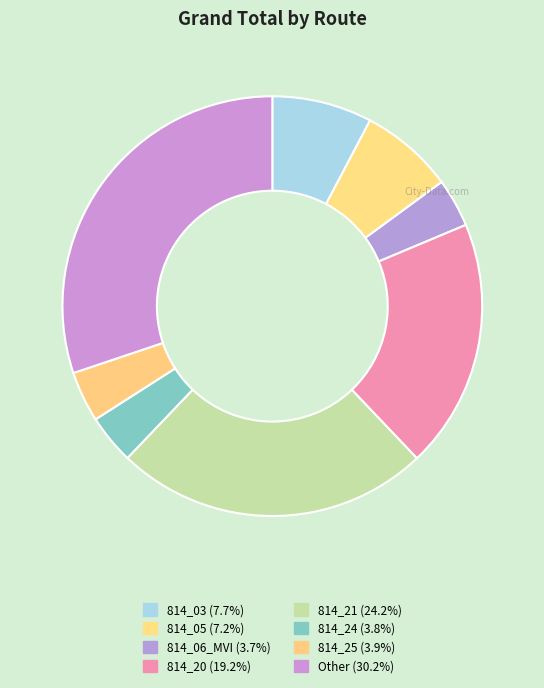

Which has a higher value, 814_25 or 814_05?

814_05